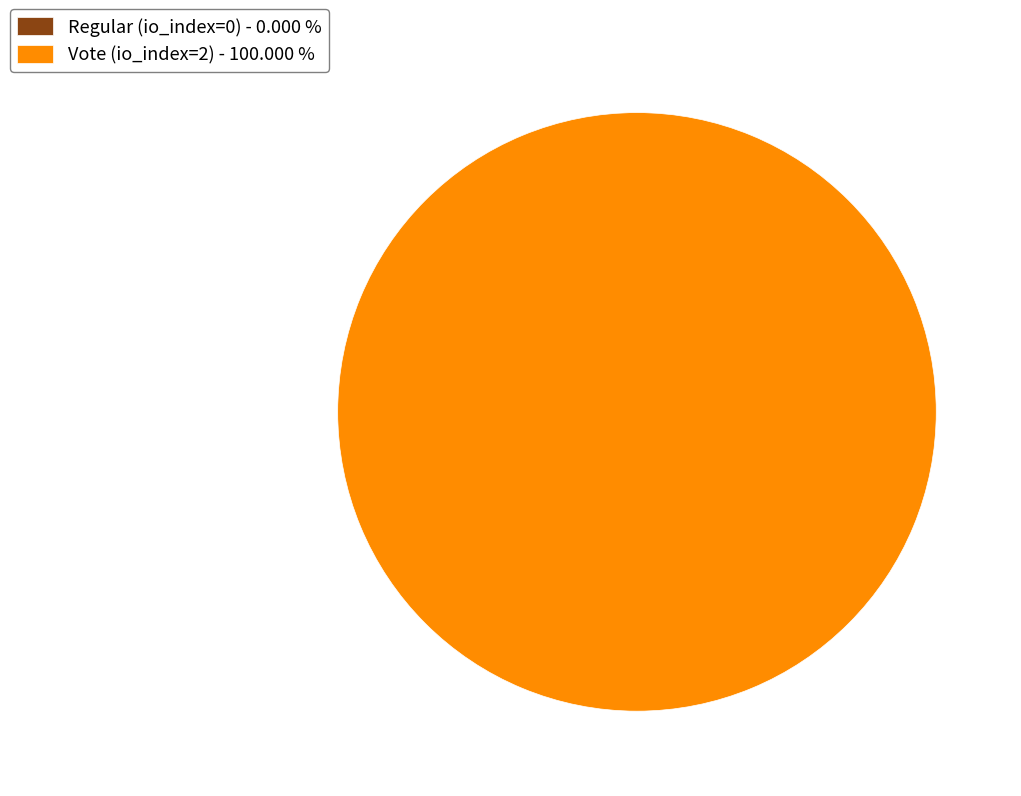

To the nearest percent, what is the combined percentage of Regular (io_index=0) and Vote (io_index=2)?

100%